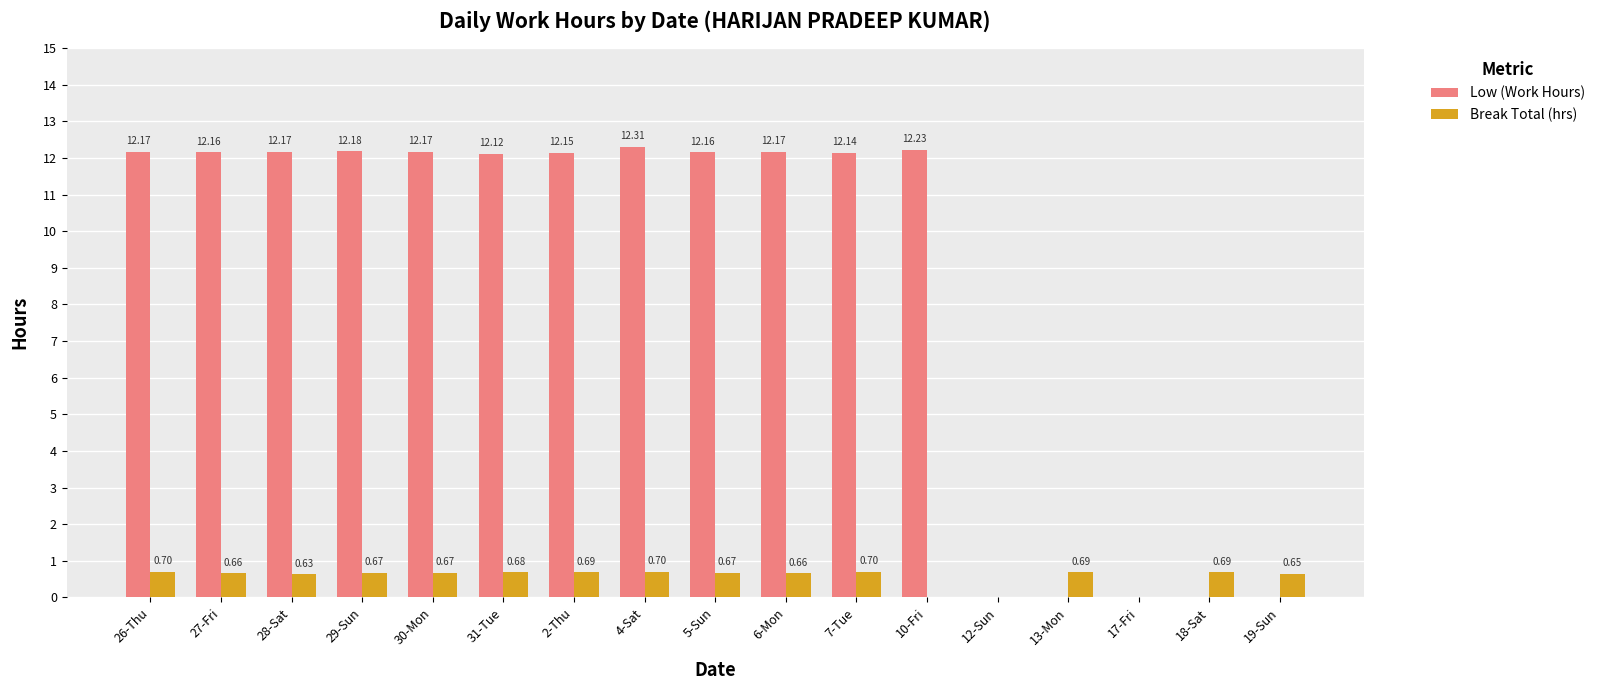

Which series changed the most between 29-Sun and 4-Sat?

Low (Work Hours)